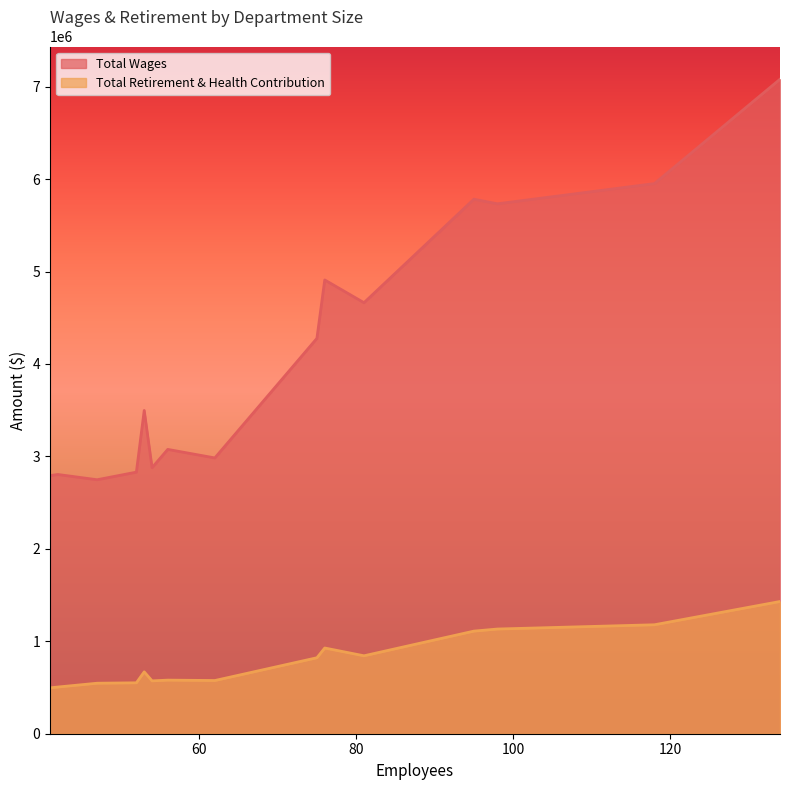

Between 95 and 76, which series saw the biggest shift?

Total Wages